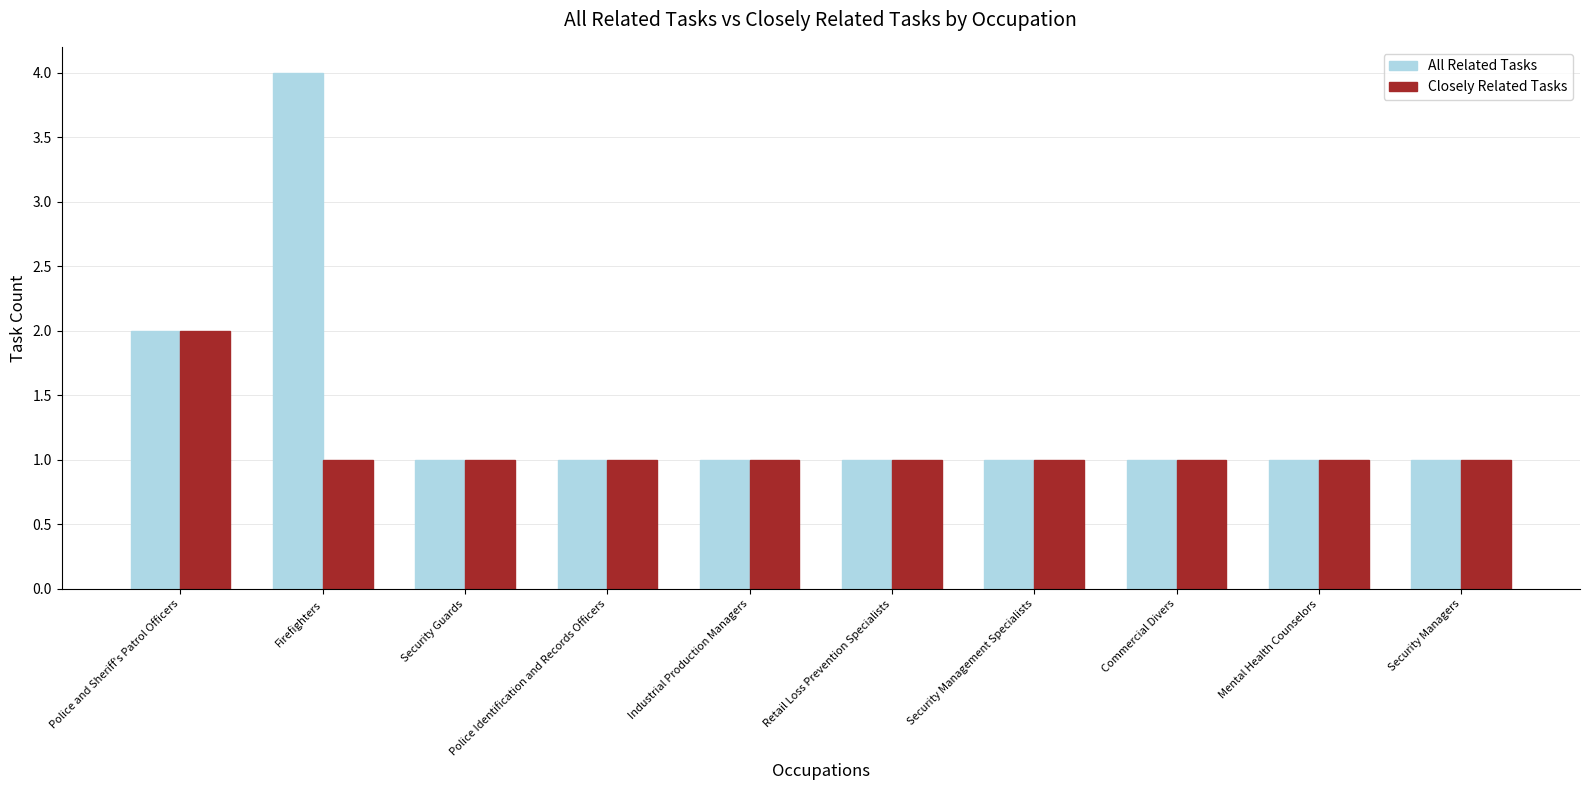

Are the bars horizontal?

No